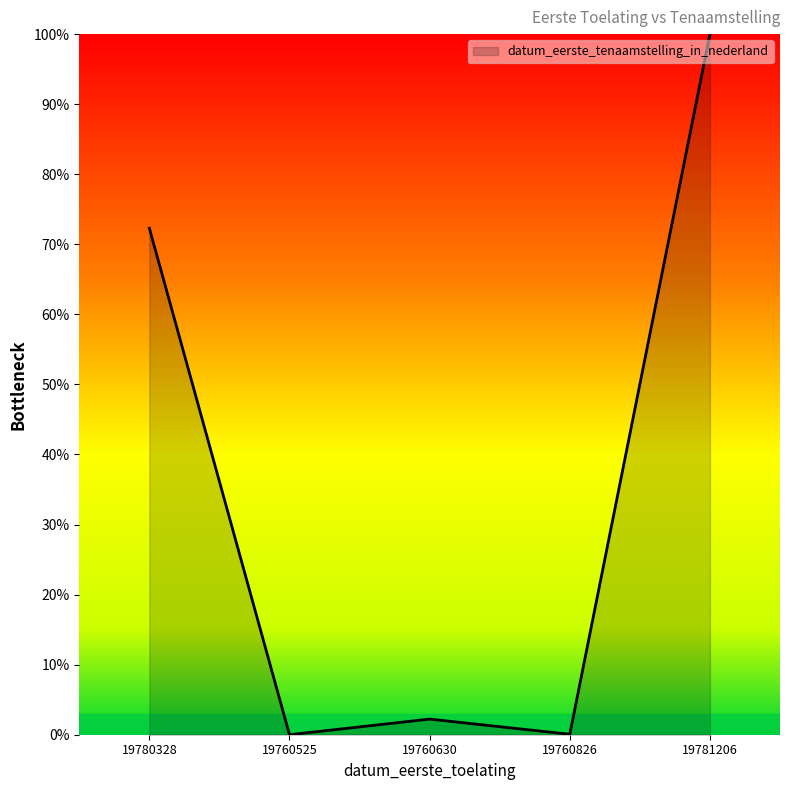

What position from the right is 19760826?

2